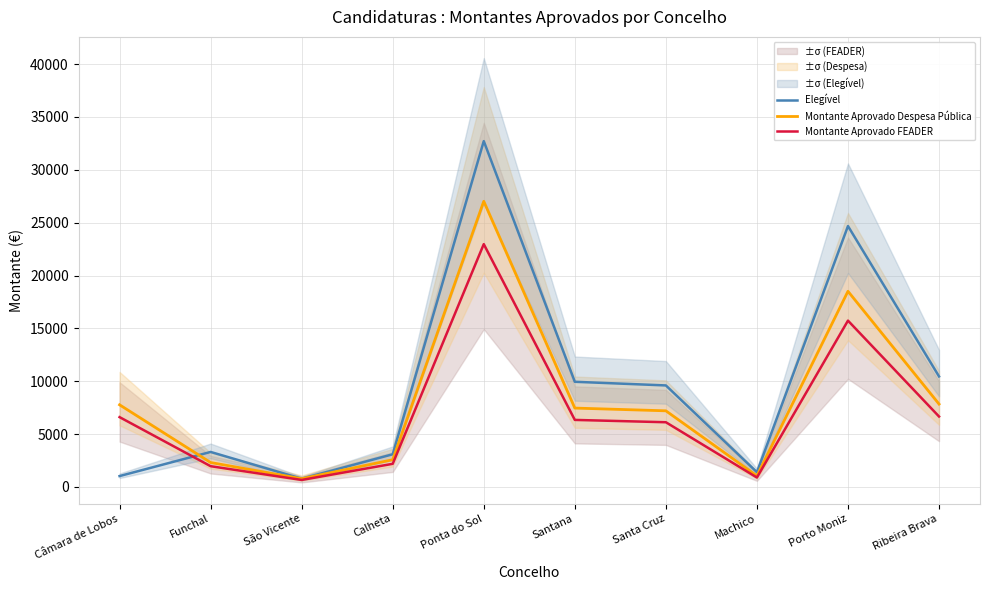

Where is Elegível nearest to the value 16747?

Ribeira Brava